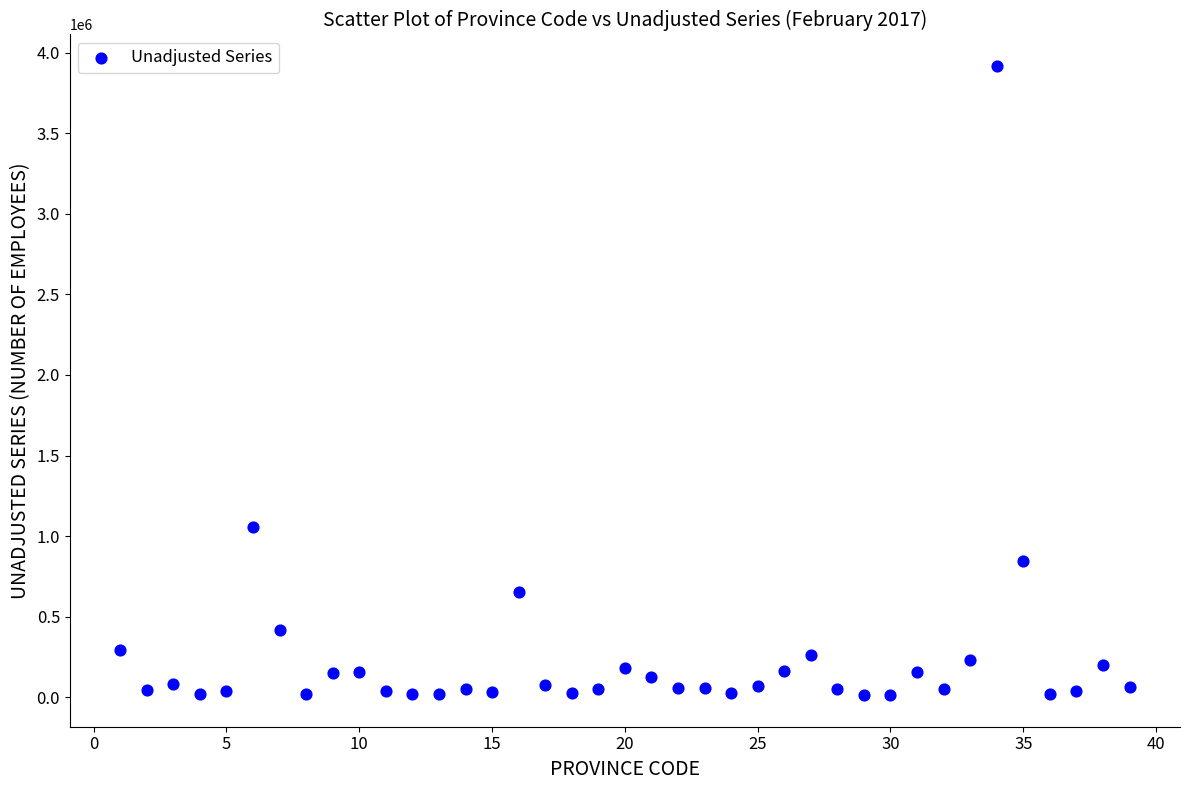

What is the range of X values (max minus min)?

38